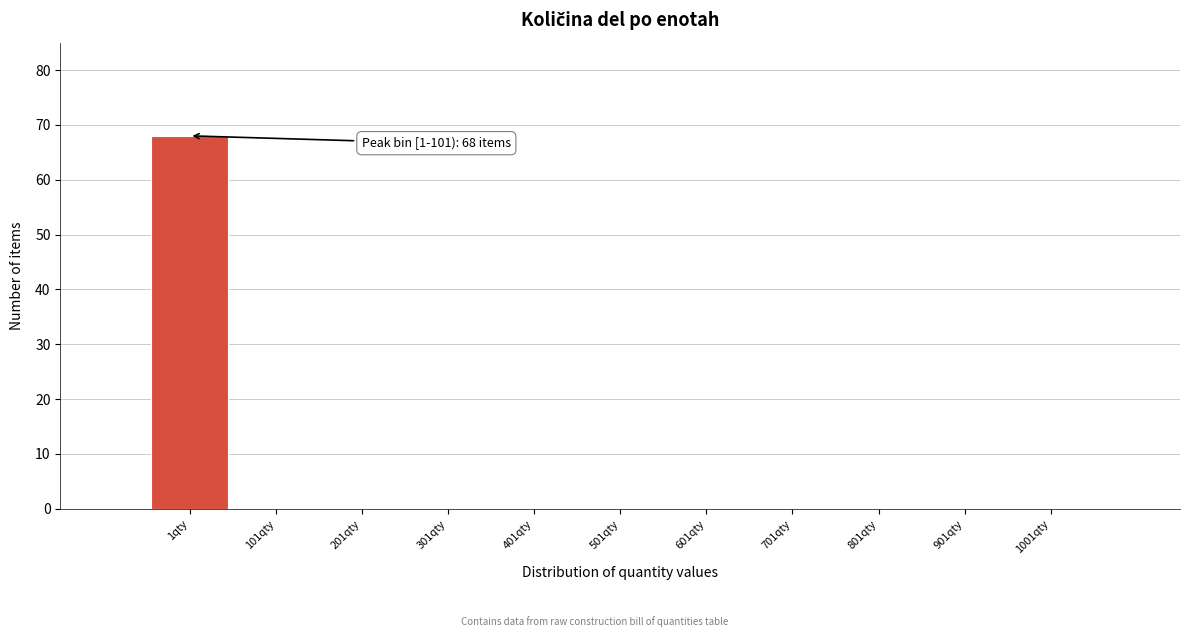

Reading right to left, what are all the values shown in this chart?

1001qty=0	901qty=0	801qty=0	701qty=0	601qty=0	501qty=0	401qty=0	301qty=0	201qty=0	101qty=0	1qty=68